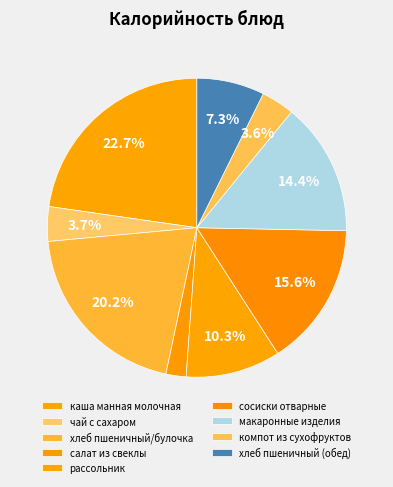

Is it true that чай с сахаром is 1% of the pie?

False